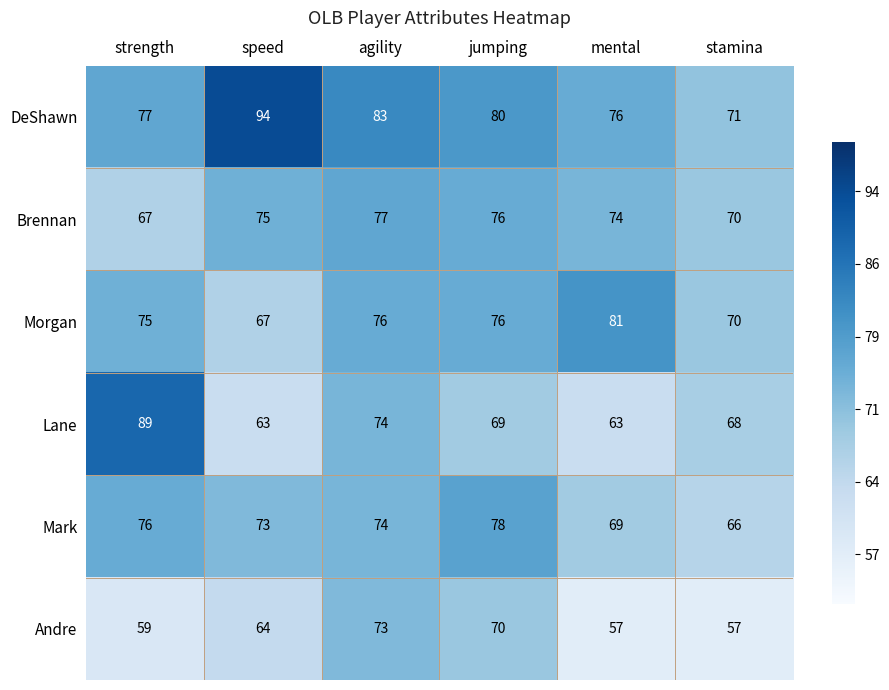

What is the difference between the second highest and second lowest values in the Brennan series?

6